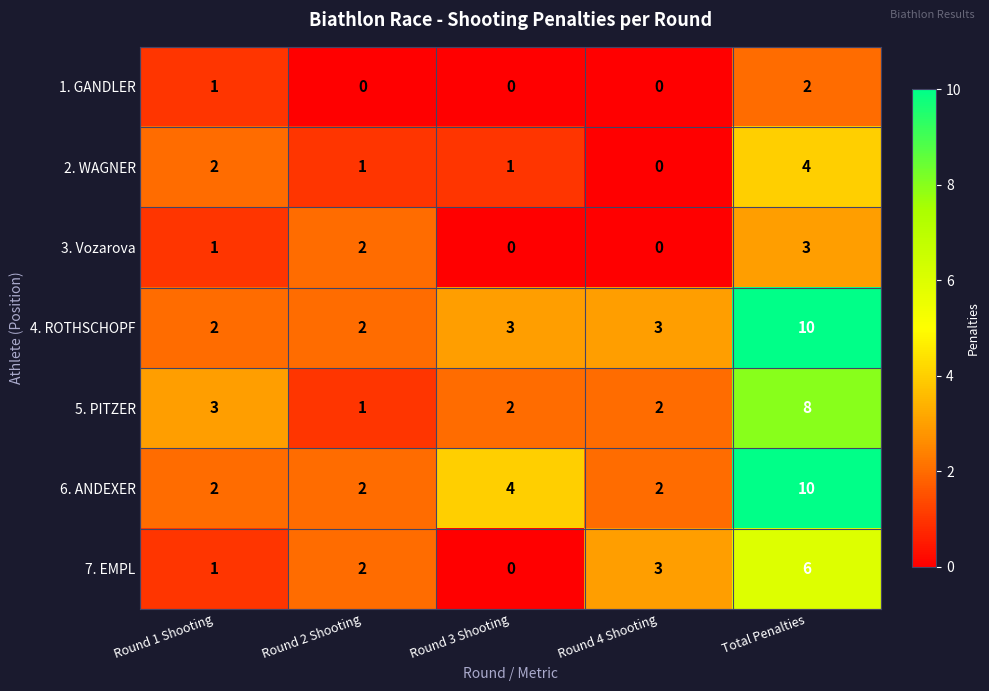

Is the value of 5. PITZER at Round 2 Shooting greater than the value of 1. GANDLER at Round 3 Shooting?

Yes